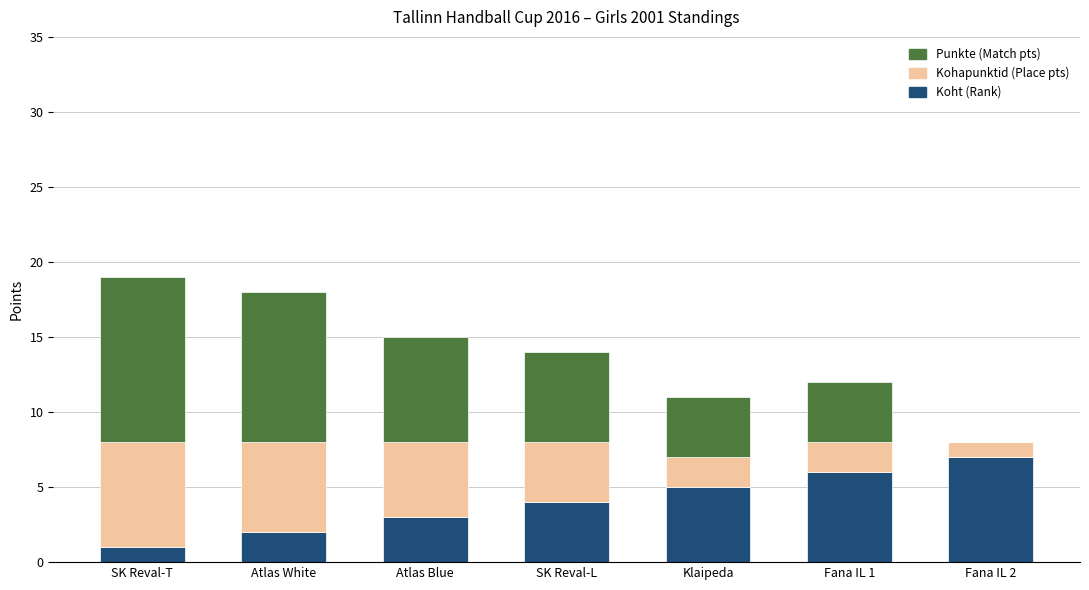

What is the total value across all series at SK Reval-T?

19